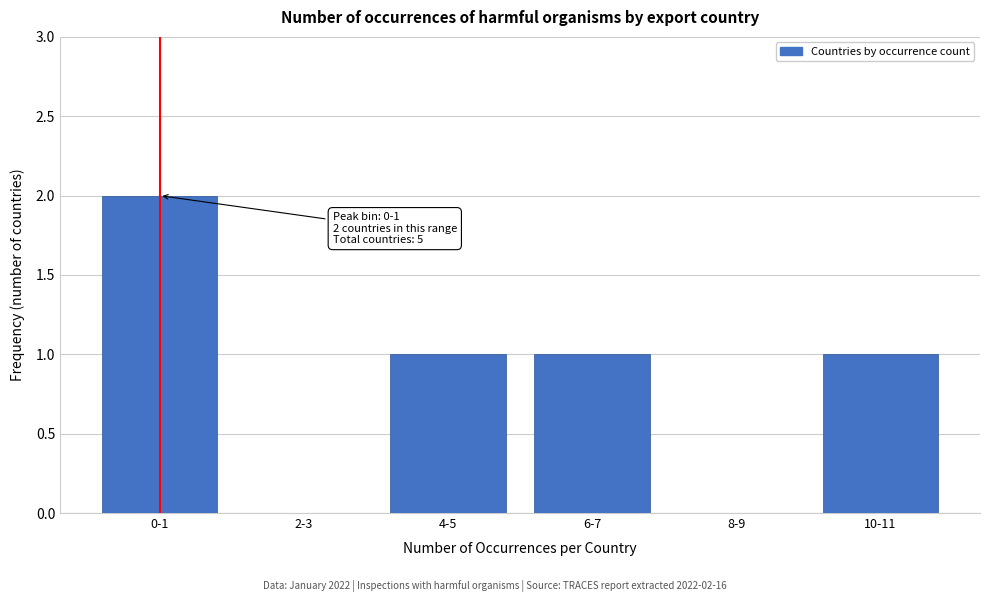

Reading right to left, extract all data points from this chart.

10-11=1	8-9=0	6-7=1	4-5=1	2-3=0	0-1=2